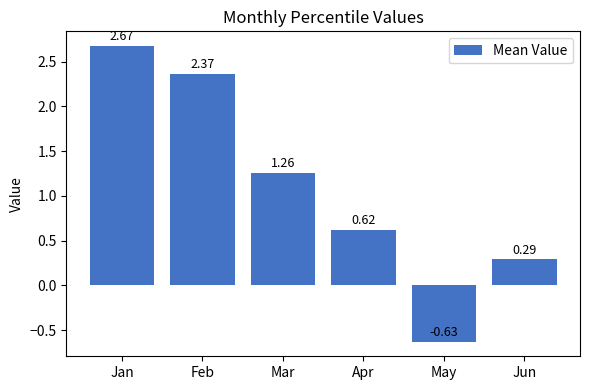

Where does the data first go above 1?

Jan